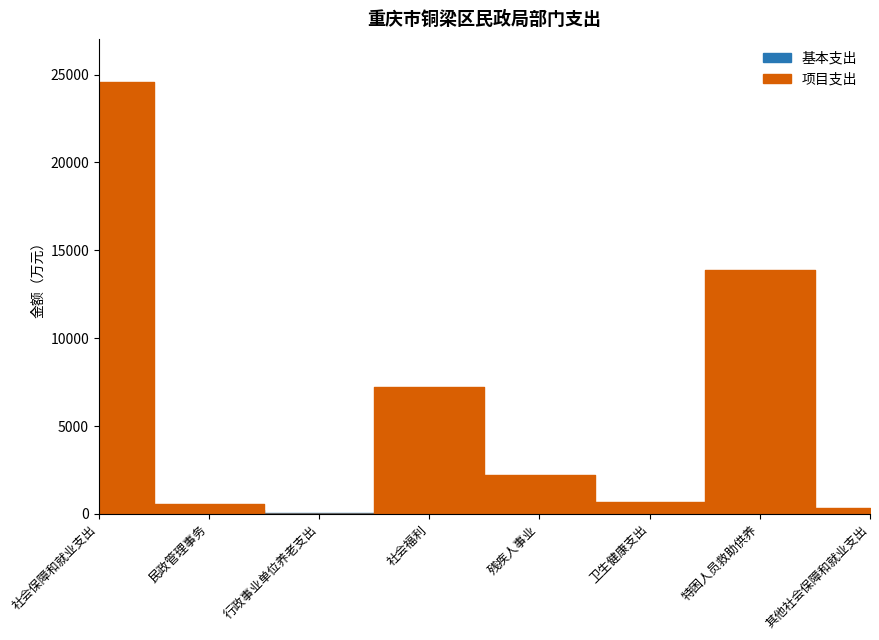

Which series has the largest total across all categories?

项目支出